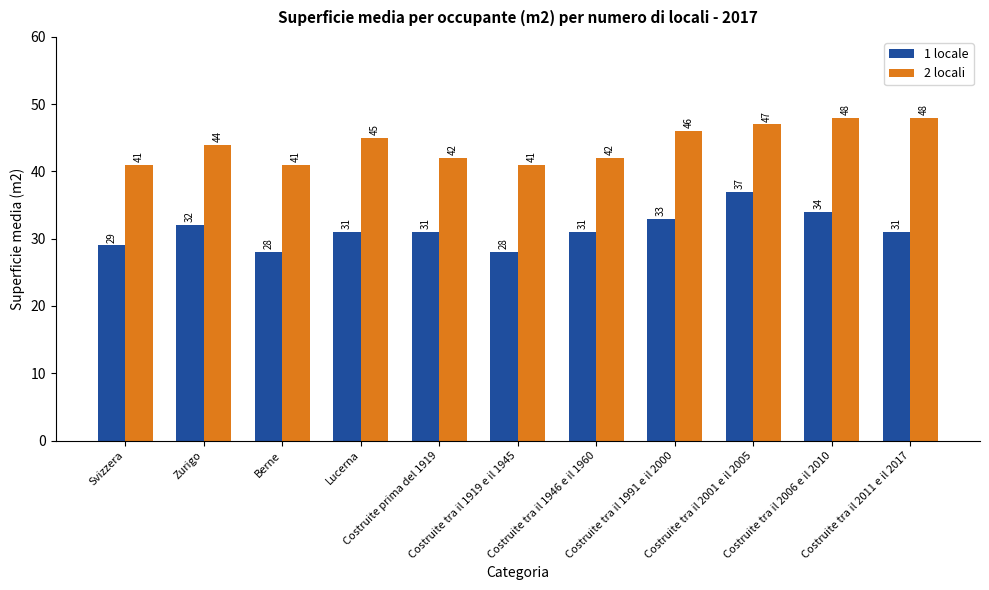

What is the sum of all 1 locale values?

345